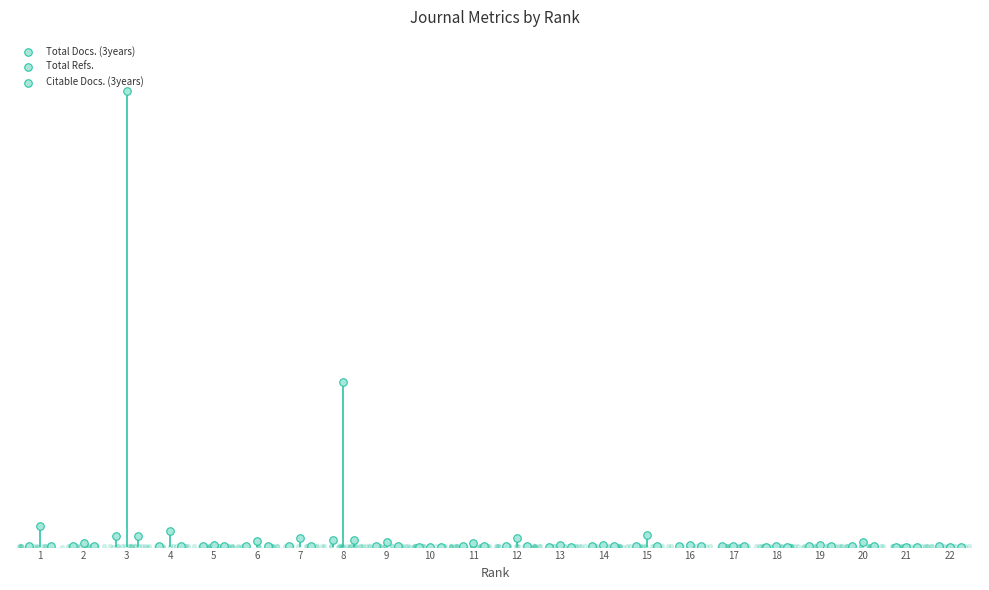

What is the total value across all series at 13?

362